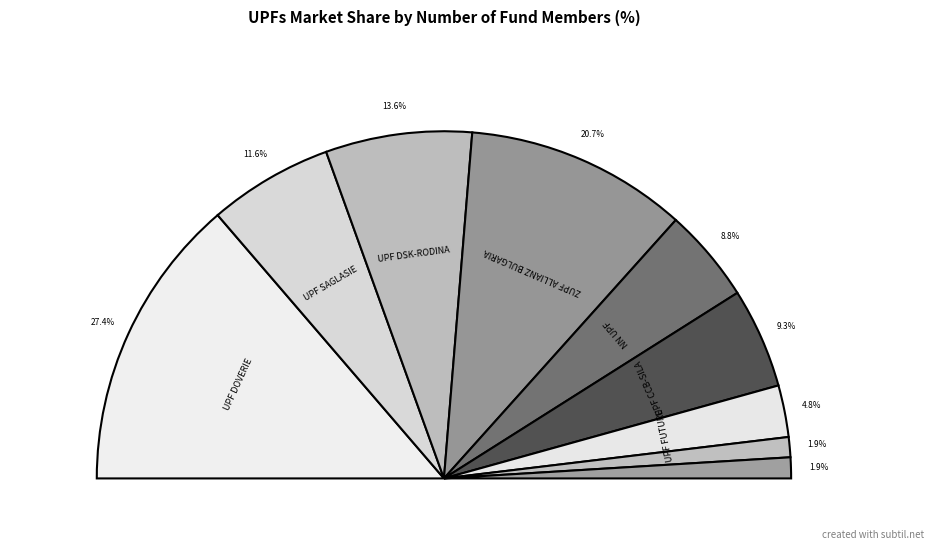

What is the change in value from UPF DOVERIE to ZUPF ALLIANZ BULGARIA?

-6.7